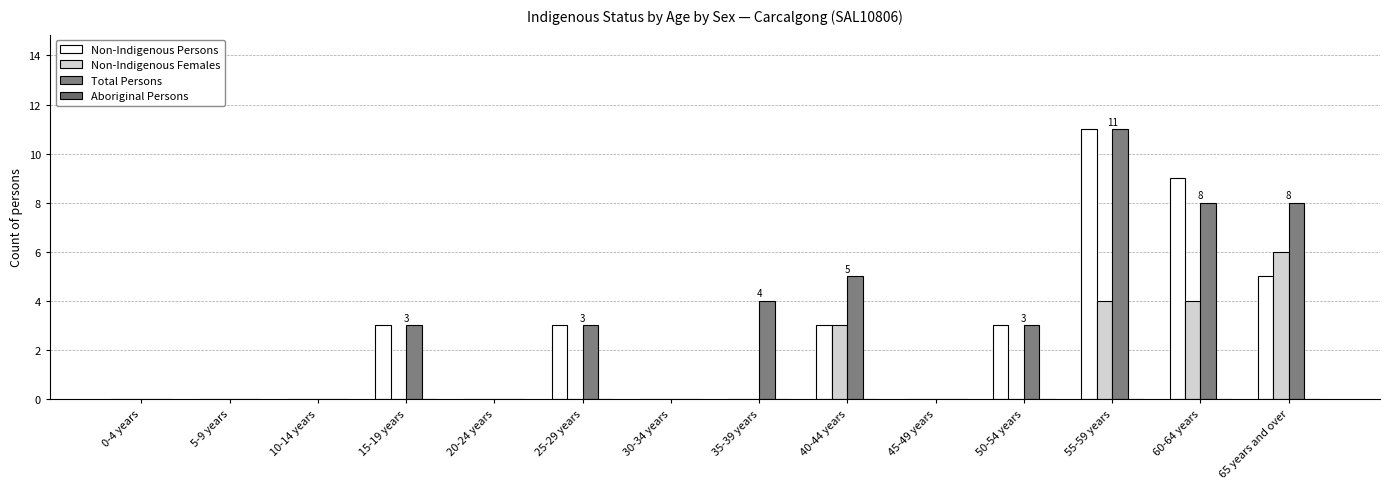

Reading left to right, what are all the values shown in this chart?

Non-Indigenous Persons: 0	0	0	3	0	3	0	0	3	0	3	11	9	5
Non-Indigenous Females: 0	0	0	0	0	0	0	0	3	0	0	4	4	6
Total Persons: 0	0	0	3	0	3	0	4	5	0	3	11	8	8
Aboriginal Persons: 0	0	0	0	0	0	0	0	0	0	0	0	0	0